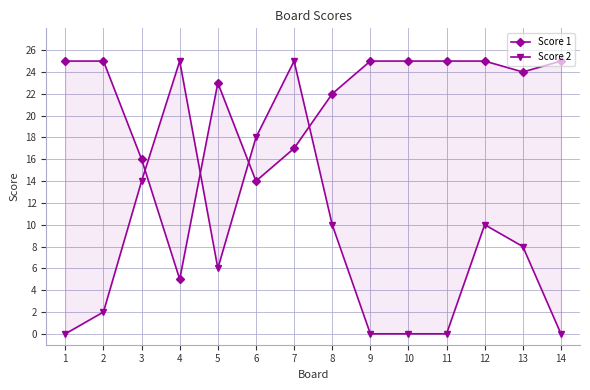

The value of Score 1 at 12 is 25. True or false?

True